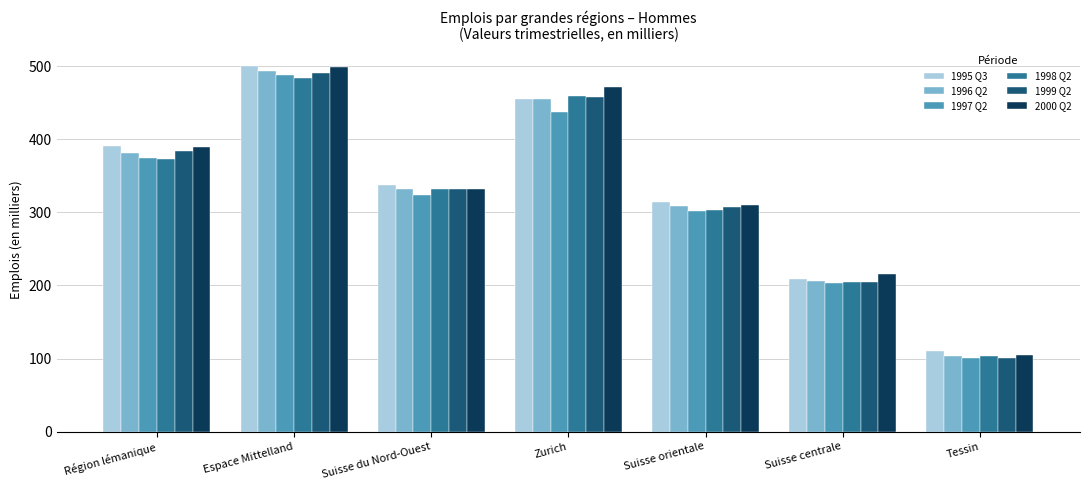

Which label corresponds to the largest value in the chart?

Espace Mittelland